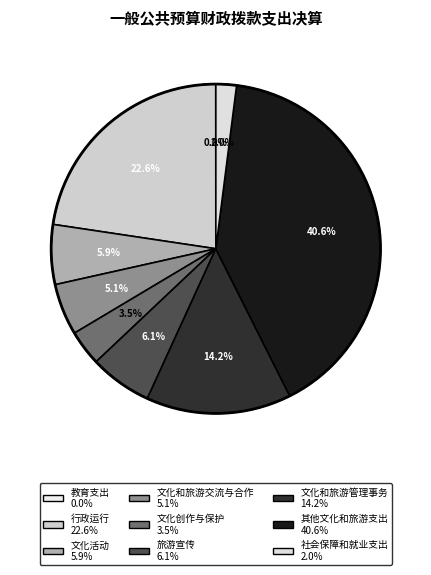

Which slice is the largest?

其他文化和旅游支出